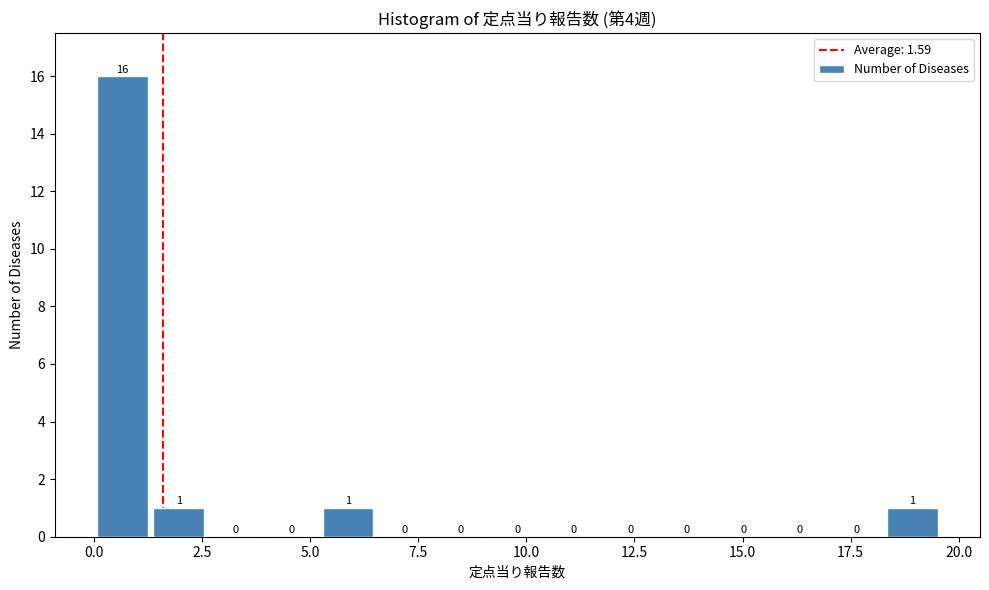

Read against the x-axis, roughly where is the centre of the tallest bar?

0.5